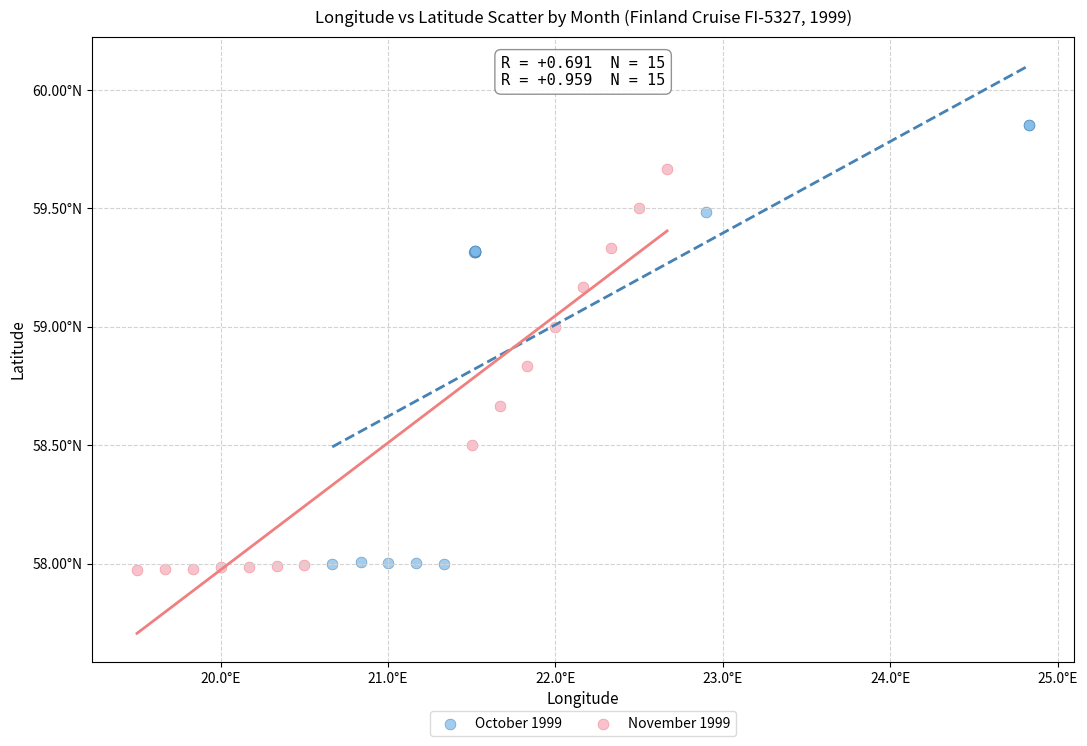

What are all the series names shown in the legend?

October 1999, November 1999